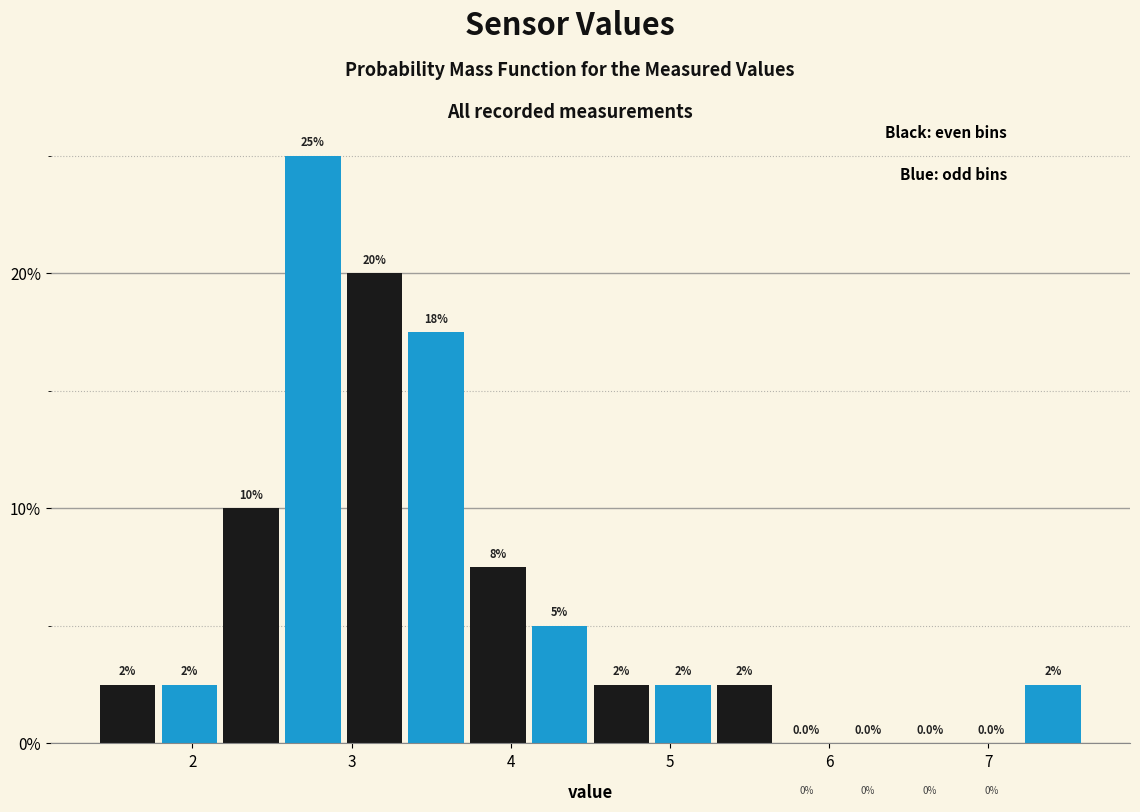

Read against the x-axis, roughly where is the centre of the tallest bar?

2.8